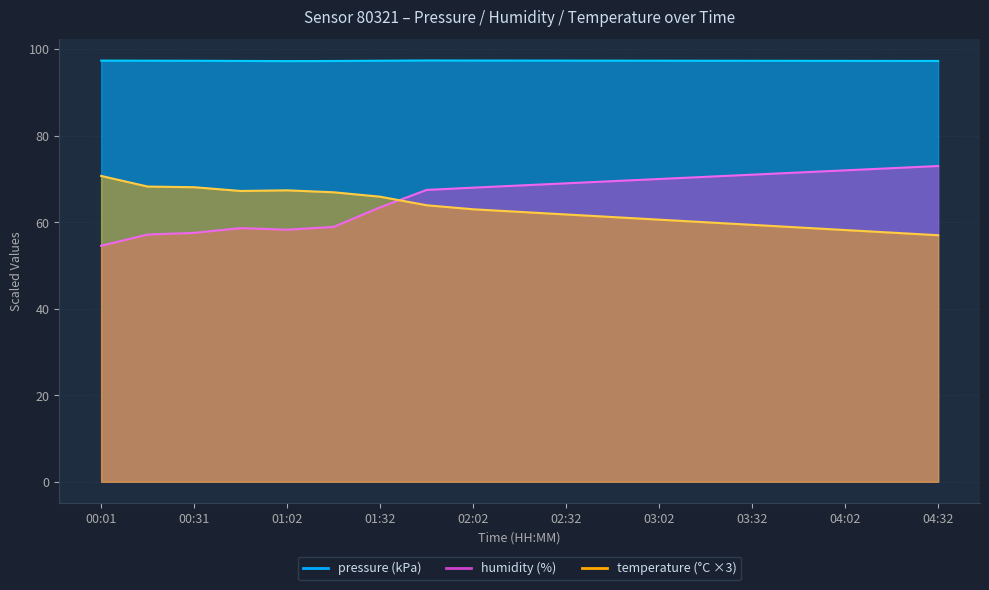

In temperature, how many points are higher than both neighbors (excluding endpoints)?

1